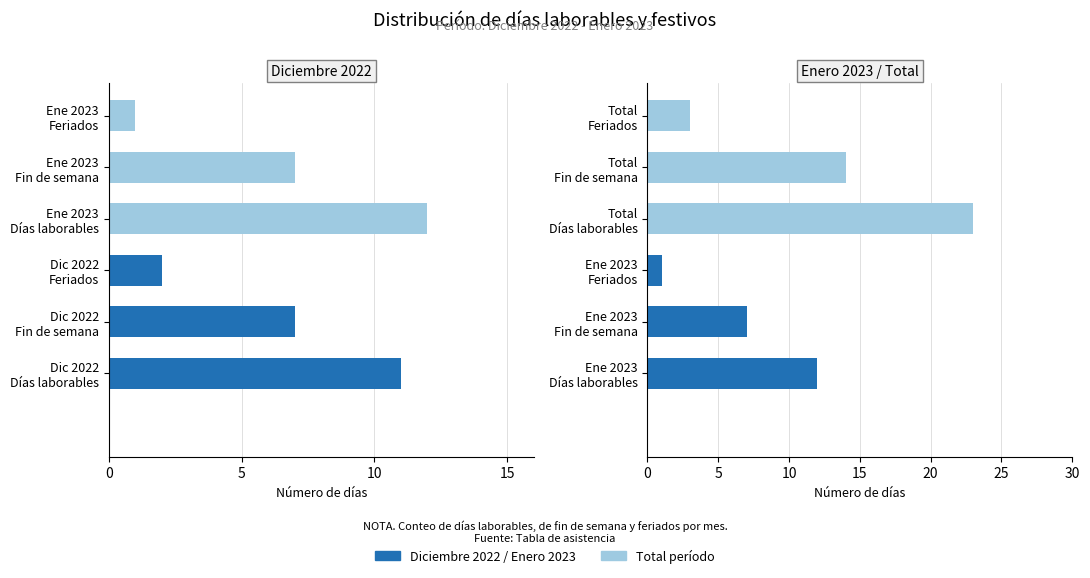

Reading left to right, extract all data points from this chart.

11	7	2	12	7	1